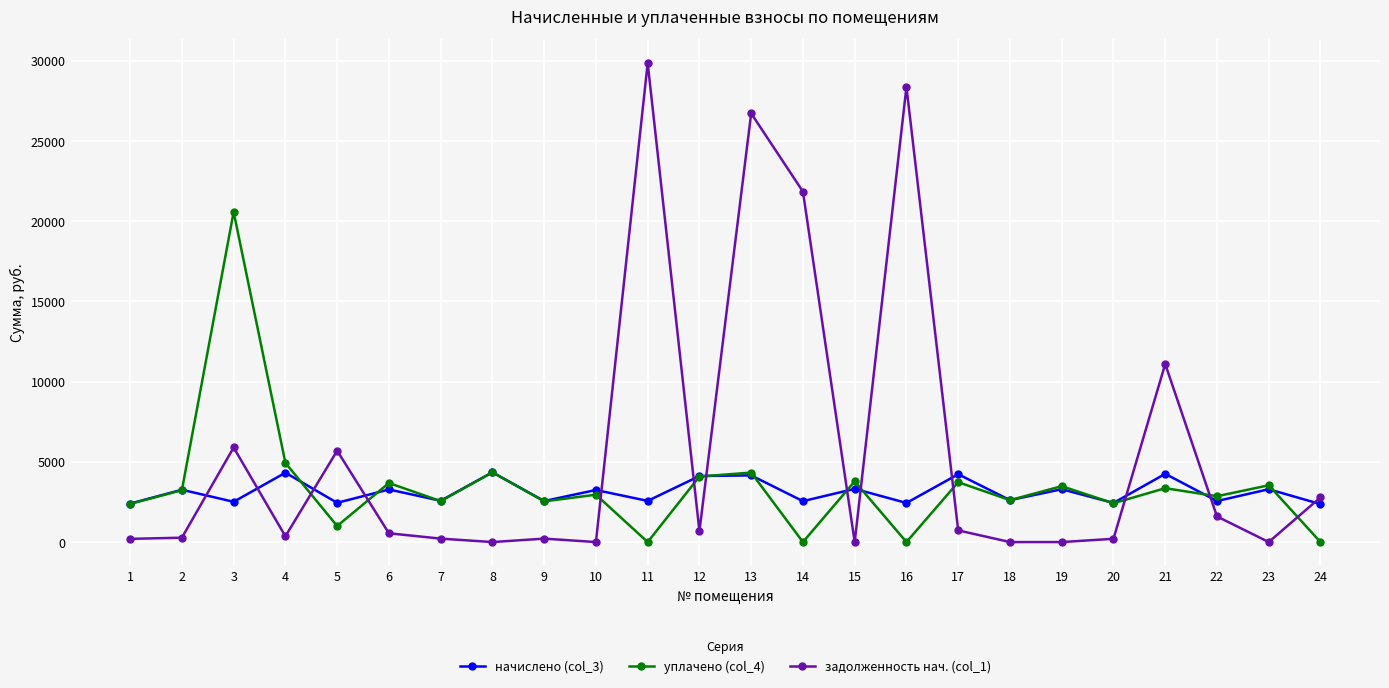

How many series are shown in this chart?

3